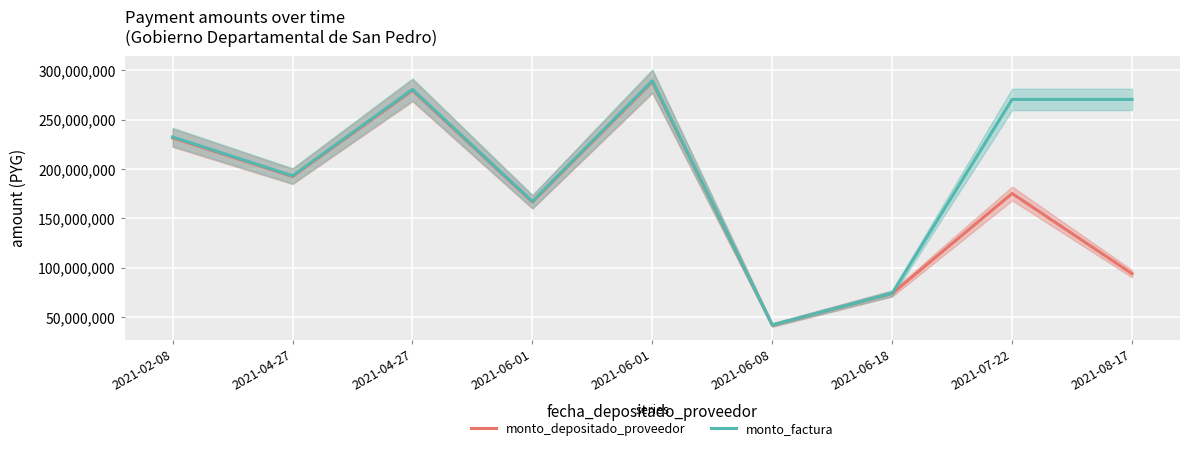

List the series in order of their peak value, highest first.

monto_factura, monto_depositado_proveedor